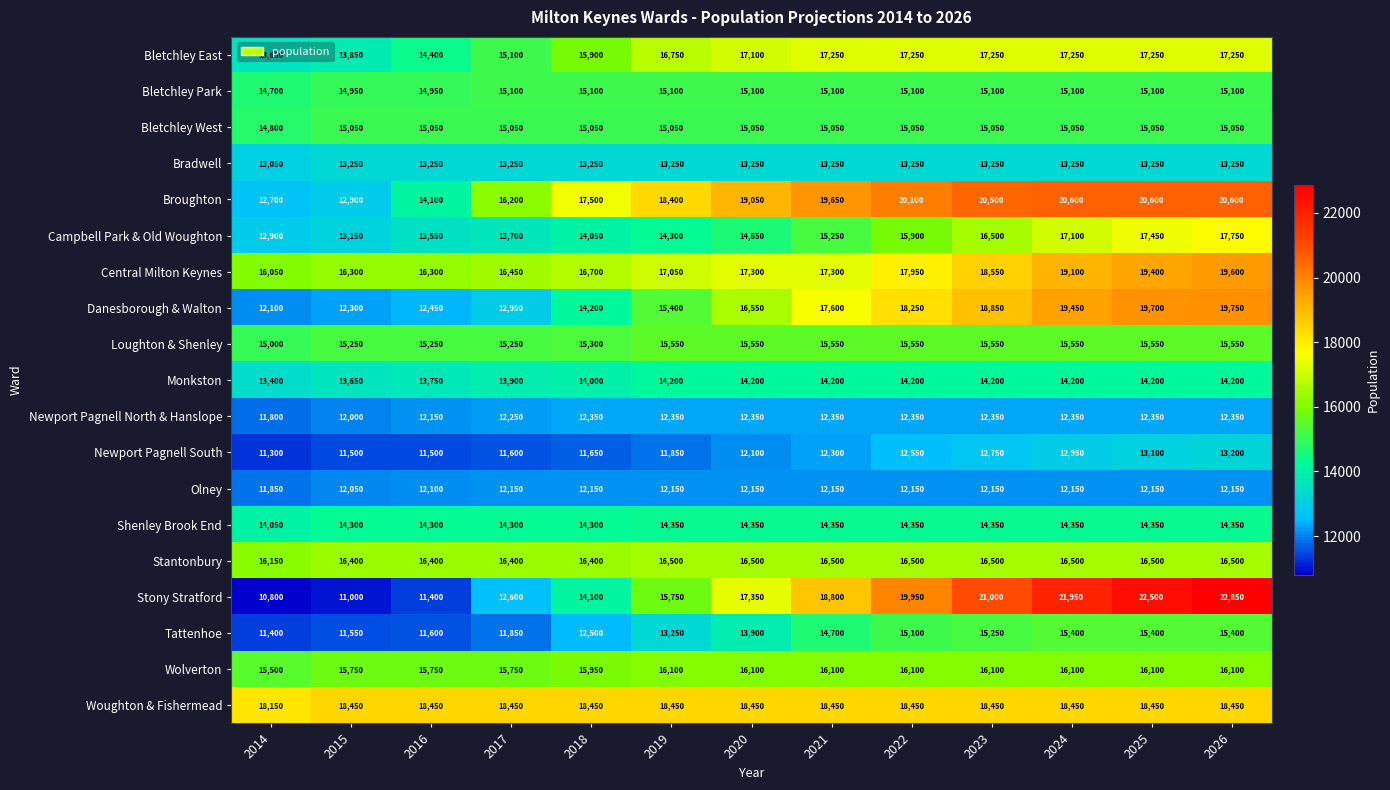

At which category is the sum across all series the highest?

2026